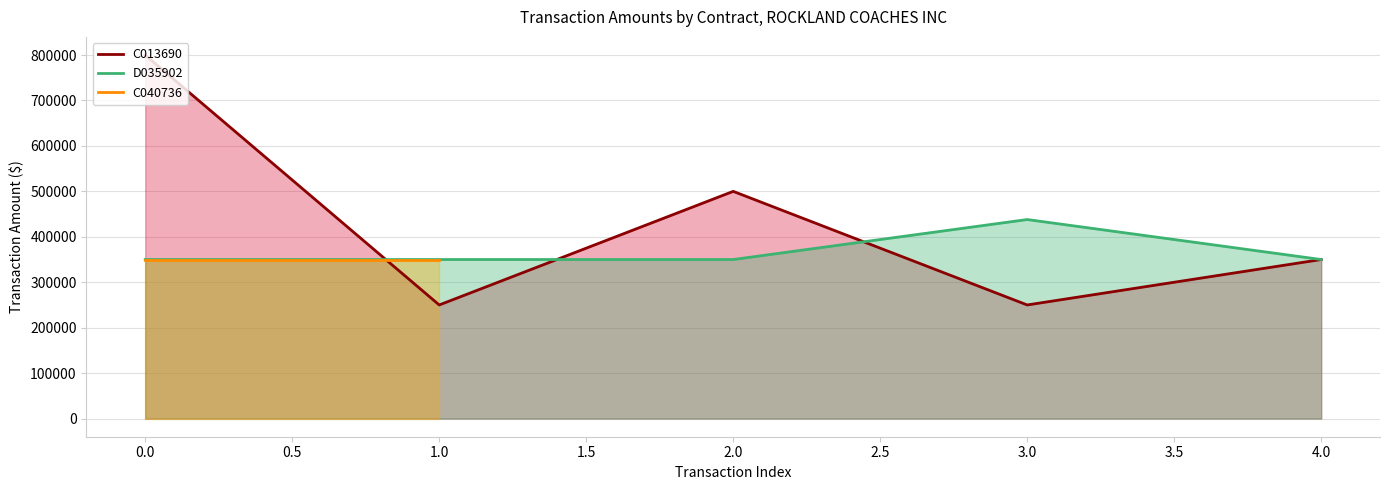

True or false: C013690 has a value of 1416011 at 0.0.

False